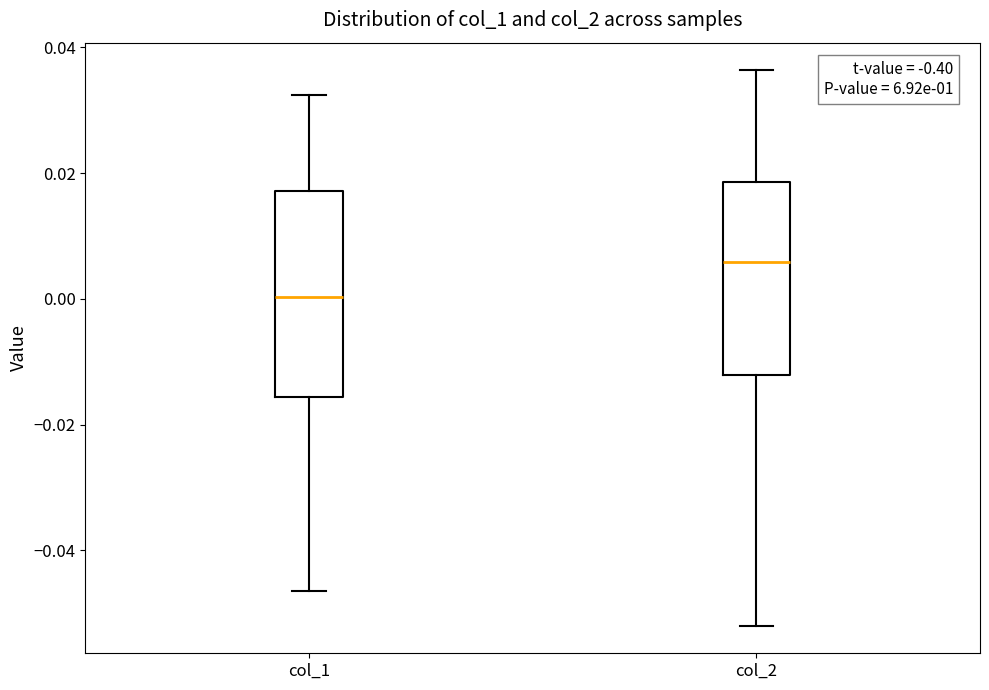

Where does the upper whisker of the box for col_1 end on the y-axis? The values are not printed on the chart, so give them approximately, as read against the axis.

0.032